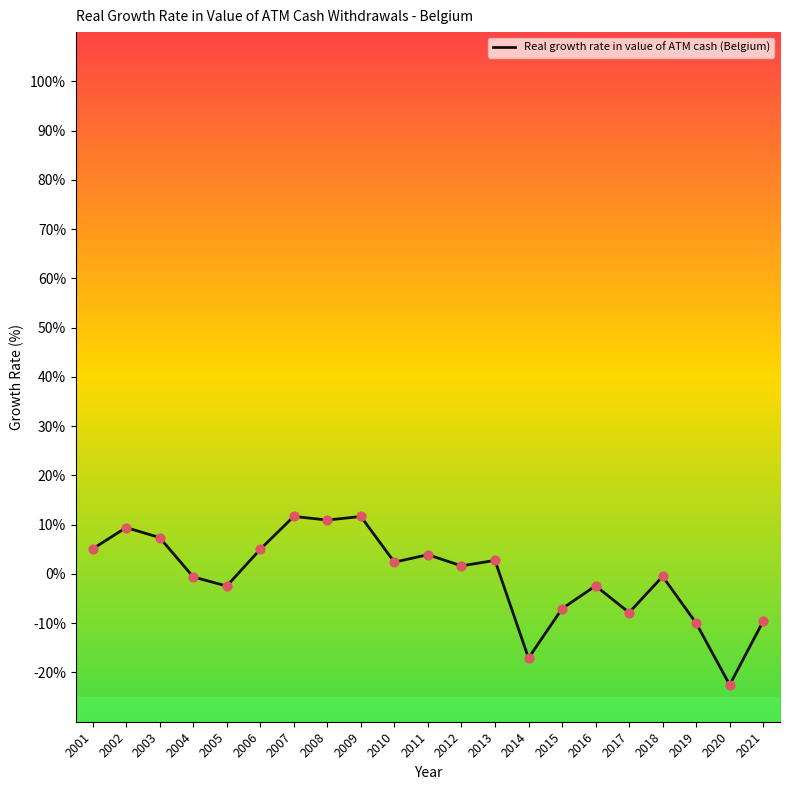

What is the change in value from 2008 to 2020?

-33.5